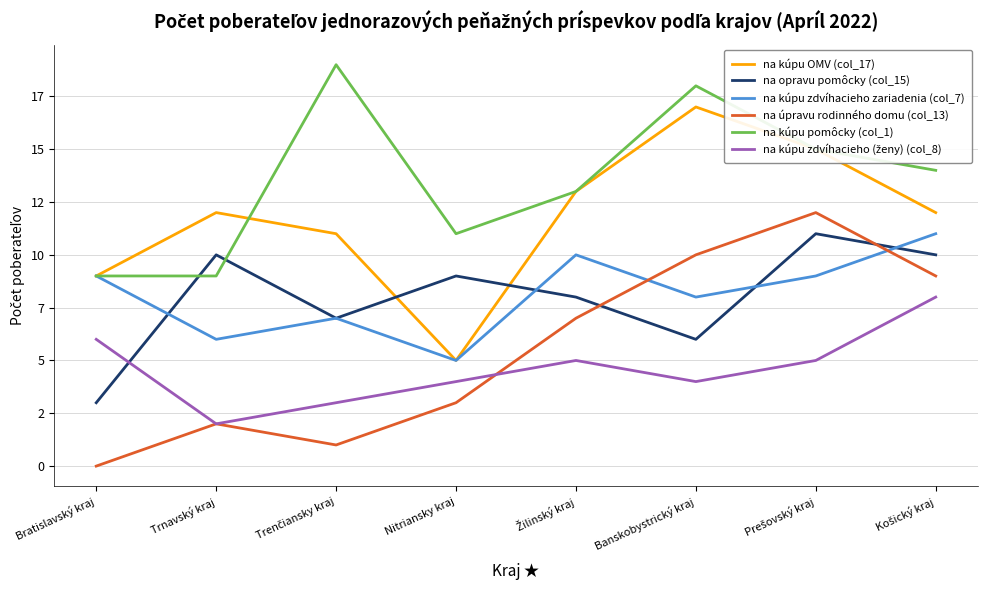

At which category does na kúpu pomôcky (col_1) reach its first local valley?

Nitriansky kraj